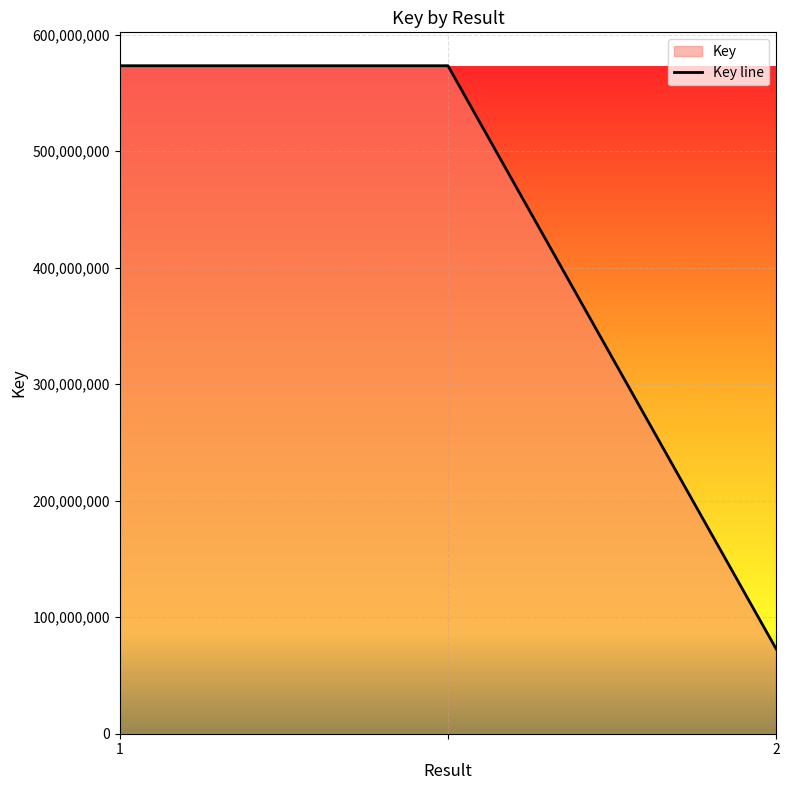

Approximately how many times larger is the value at 1 compared to 2?

7.9